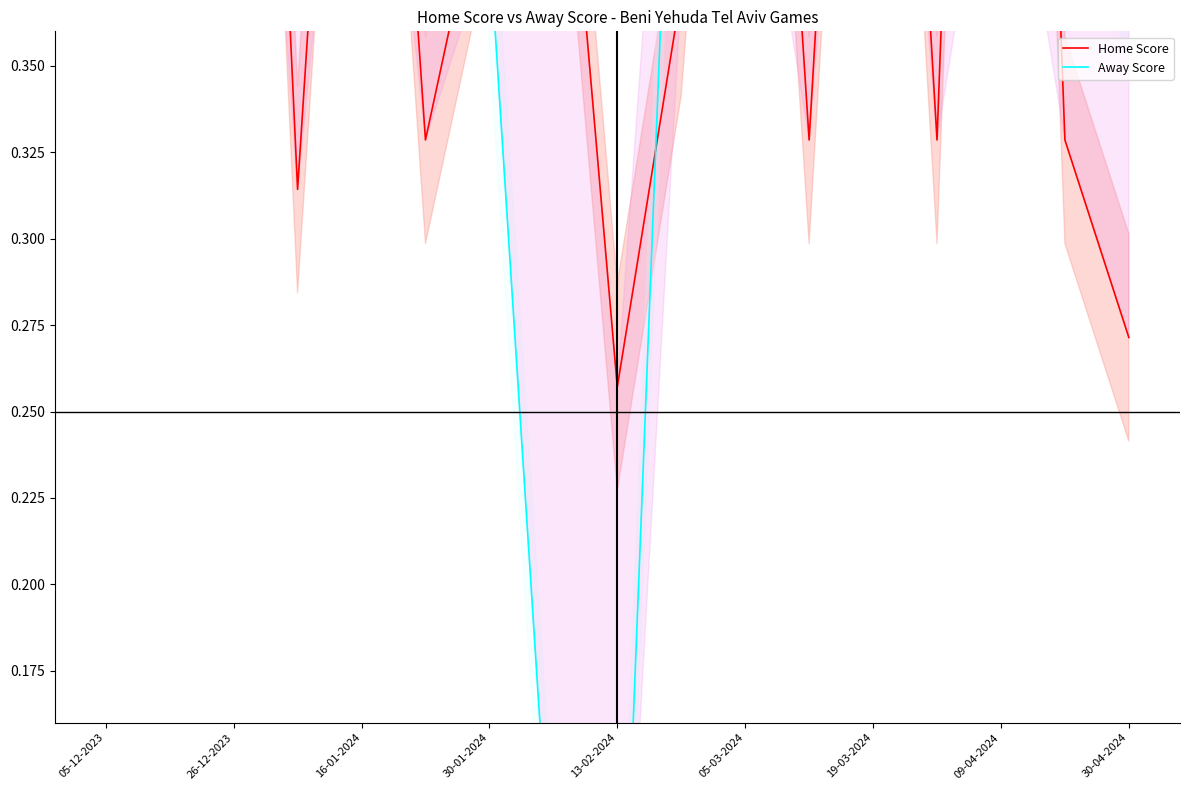

Reading right to left, what are all the values shown in this chart?

Home Score: 0.3	0.3	0.8	0.3	0.6	0.3	0.6	0.4	0.3	0.5	0.4	0.3	0.6	0.3	0.7	0.7	0.5
Away Score: 0.4	0.4	0.4	0.5	0.6	0.6	0.4	0.5	0.0	0.1	0.4	0.6	0.5	0.5	0.6	0.4	0.5